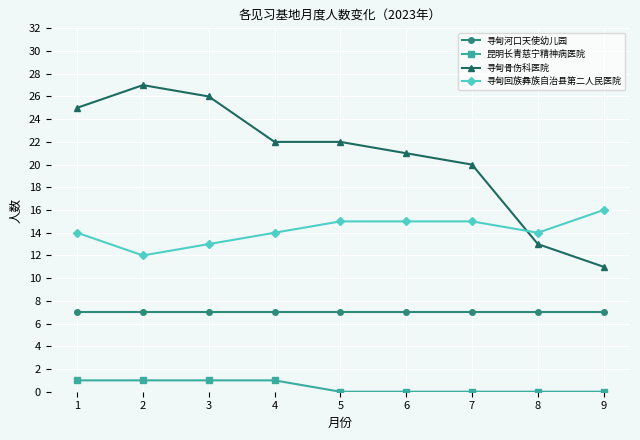

What is the difference between the 寻甸回族彝族自治县第二人民医院 values at 4 and 5?

1